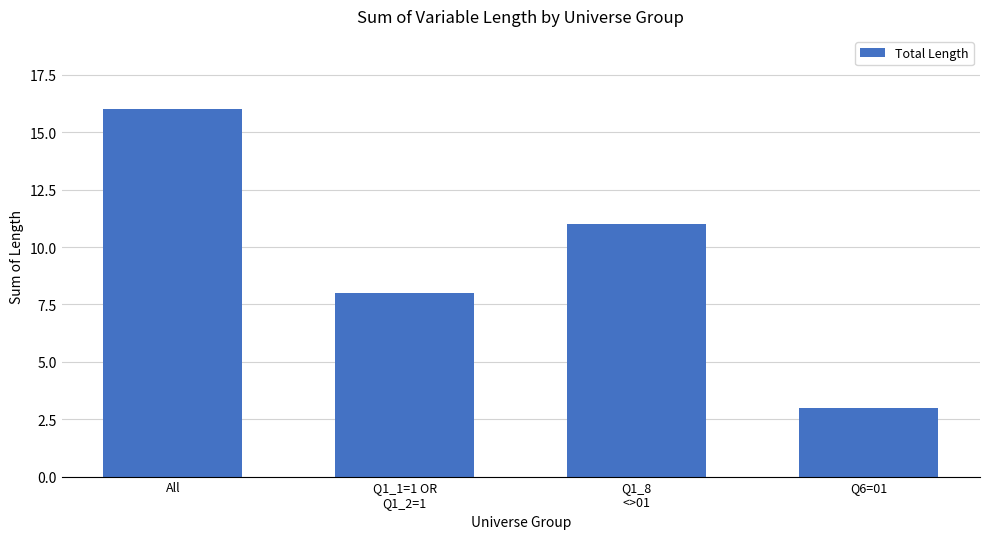

What is the label of the 3rd bar from the right?

Q1_1=1 OR
Q1_2=1